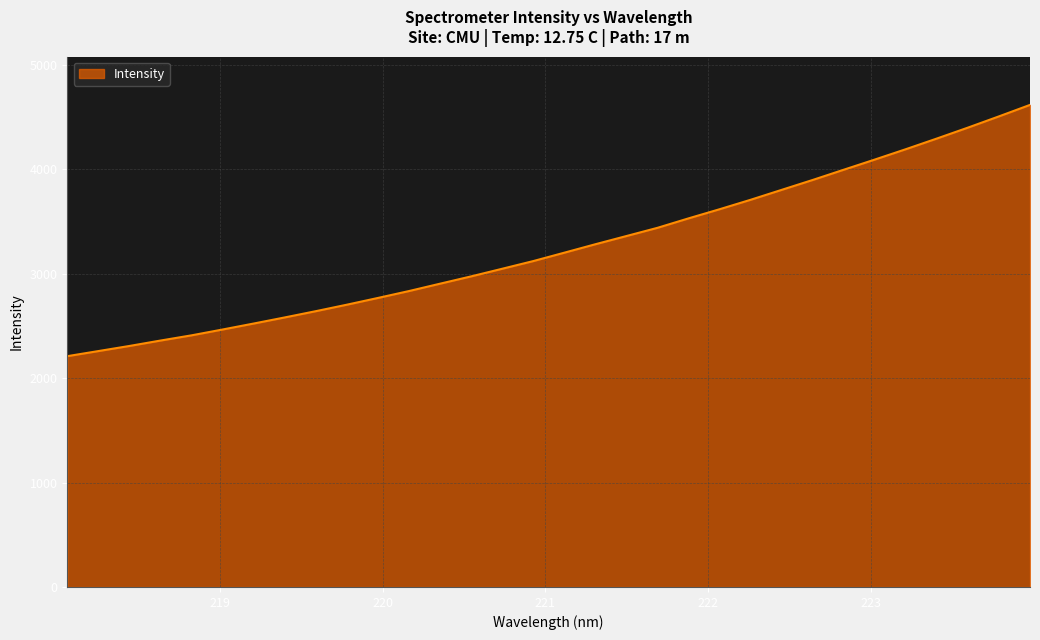

What is the greatest value displayed?

4615.5